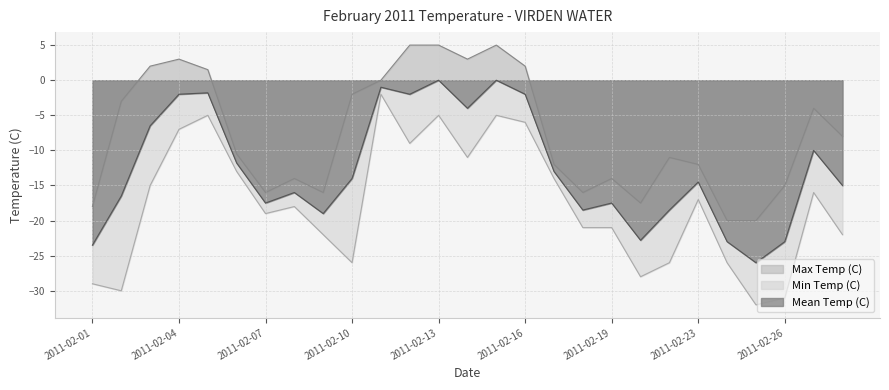

What is the value of the Mean Temp (C) point at the 23rd from the left?

-23.0